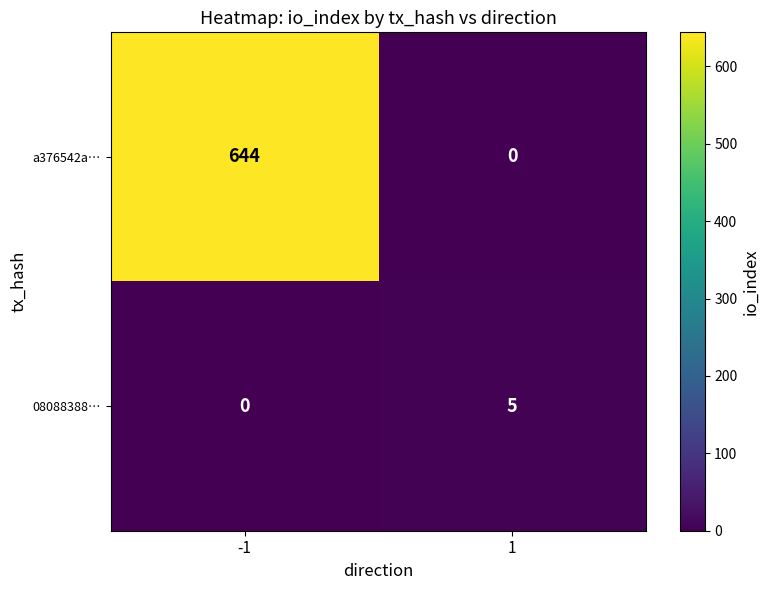

Read the 08088388… value at 1.

5